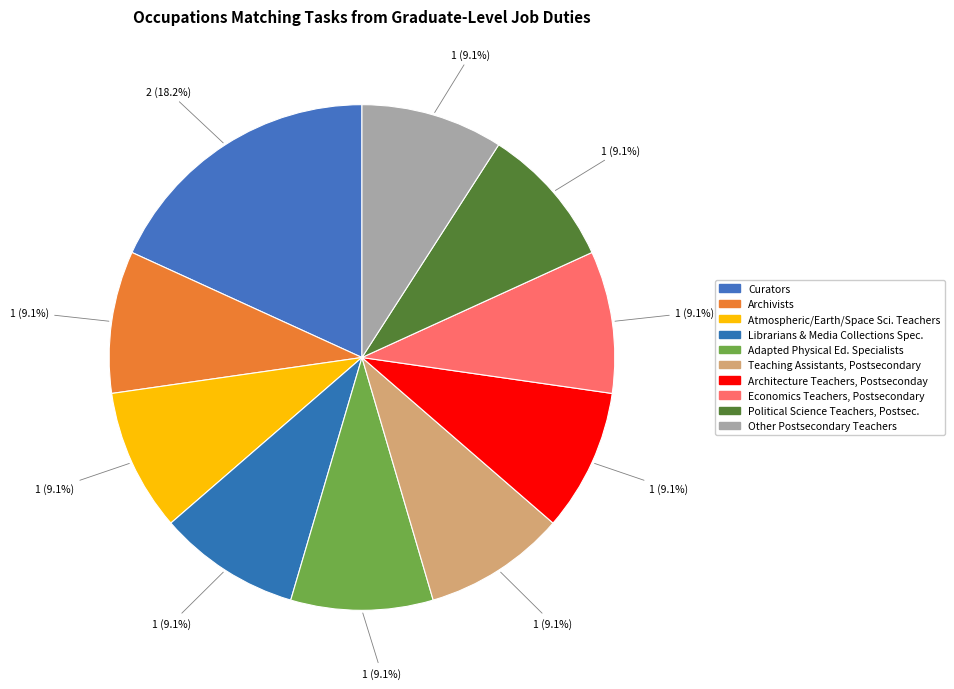

How many segments does this pie chart have?

10